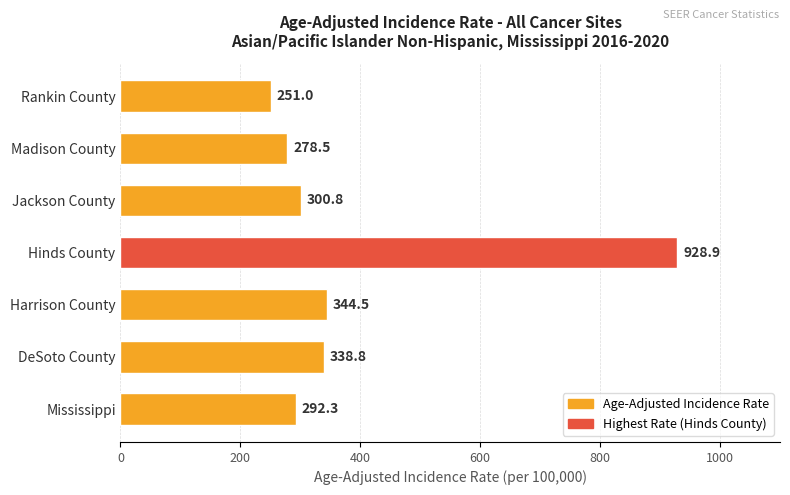

What is the change in value from Mississippi to Harrison County?

+52.2